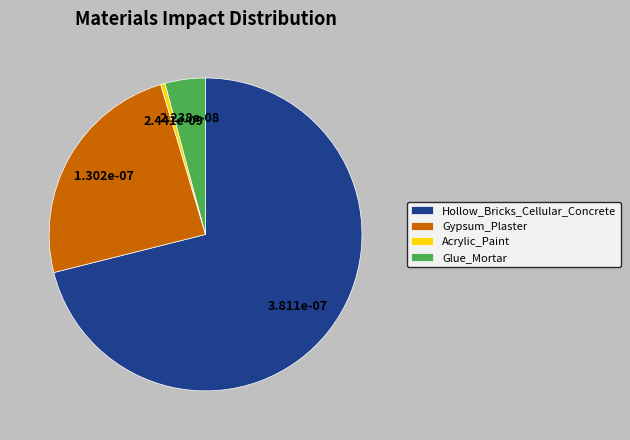

Combined, do Hollow_Bricks_Cellular_Concrete and Gypsum_Plaster account for over 50%?

Yes